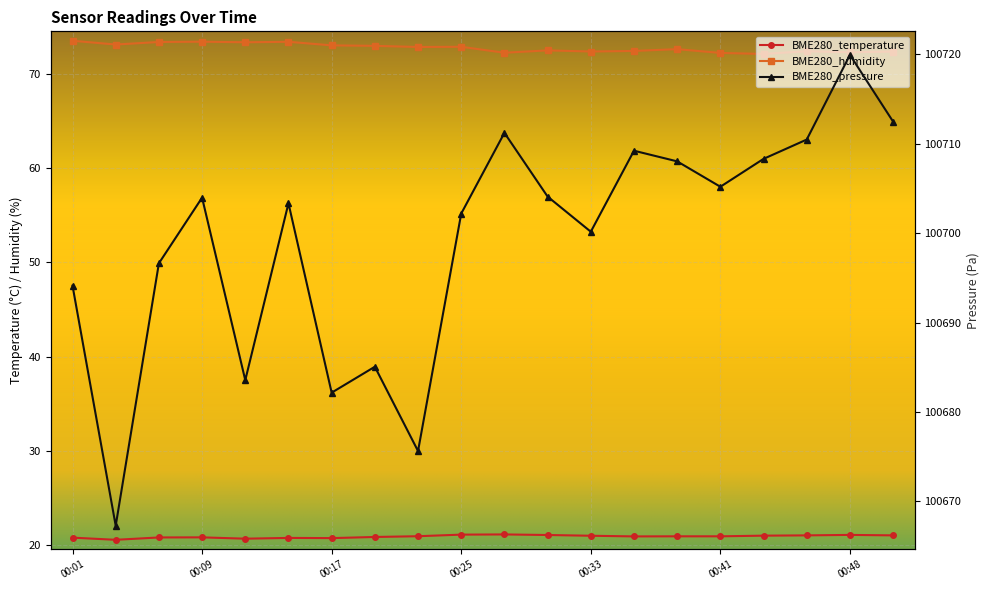

How many lines are shown in the chart?

3